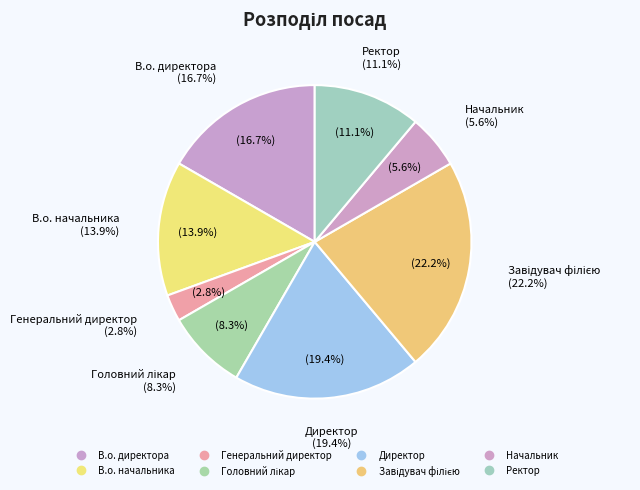

Count the number of slices in the pie.

8